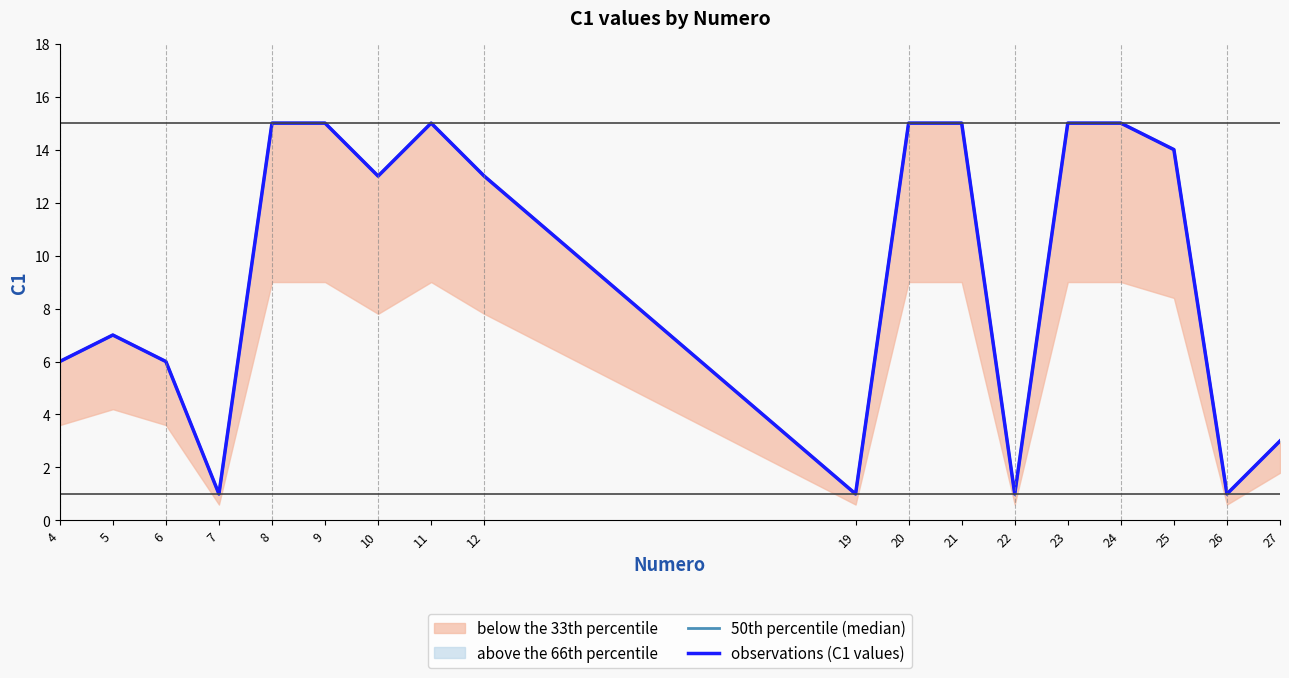

What is the sum of all observations (C1 values) values?

171